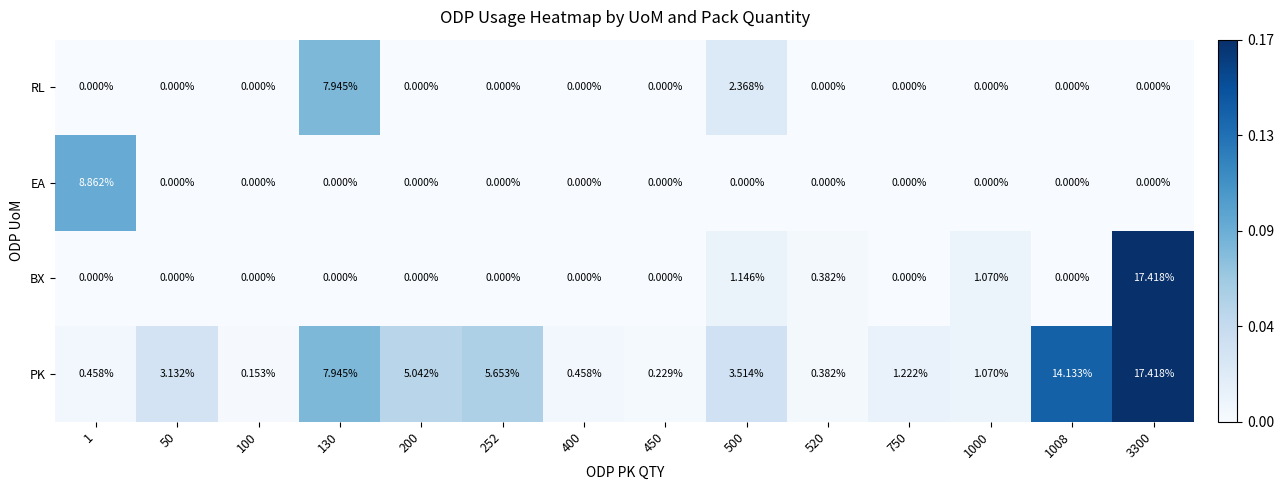

Which series has the largest total across all categories?

PK